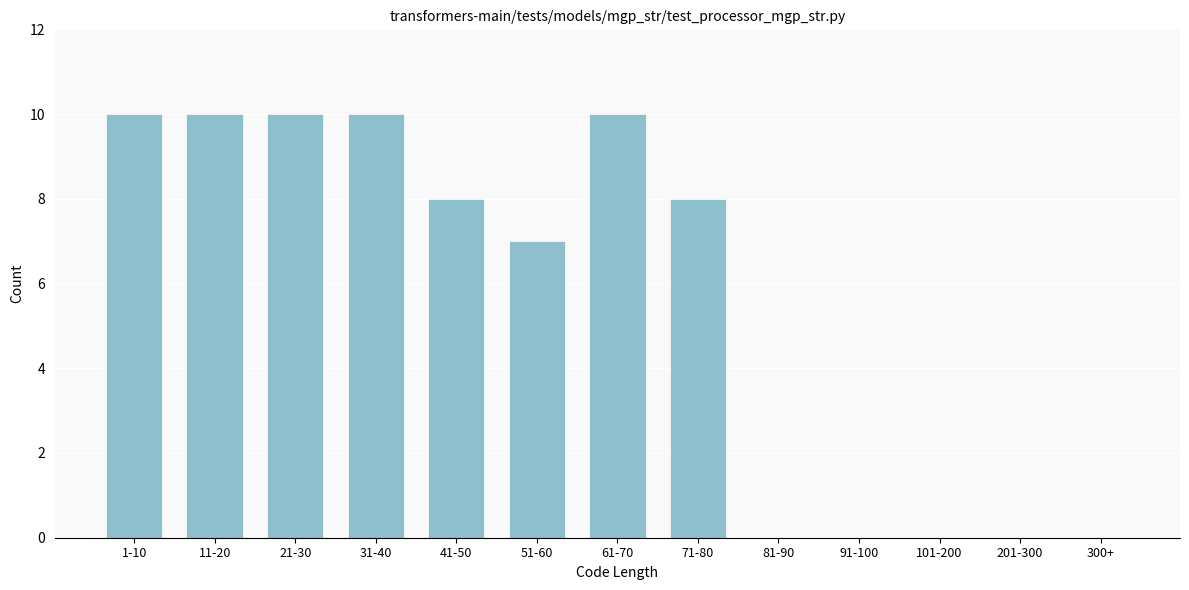

Reading left to right, list all the values displayed in this chart.

1-10=10	11-20=10	21-30=10	31-40=10	41-50=8	51-60=7	61-70=10	71-80=8	81-90=0	91-100=0	101-200=0	201-300=0	300+=0